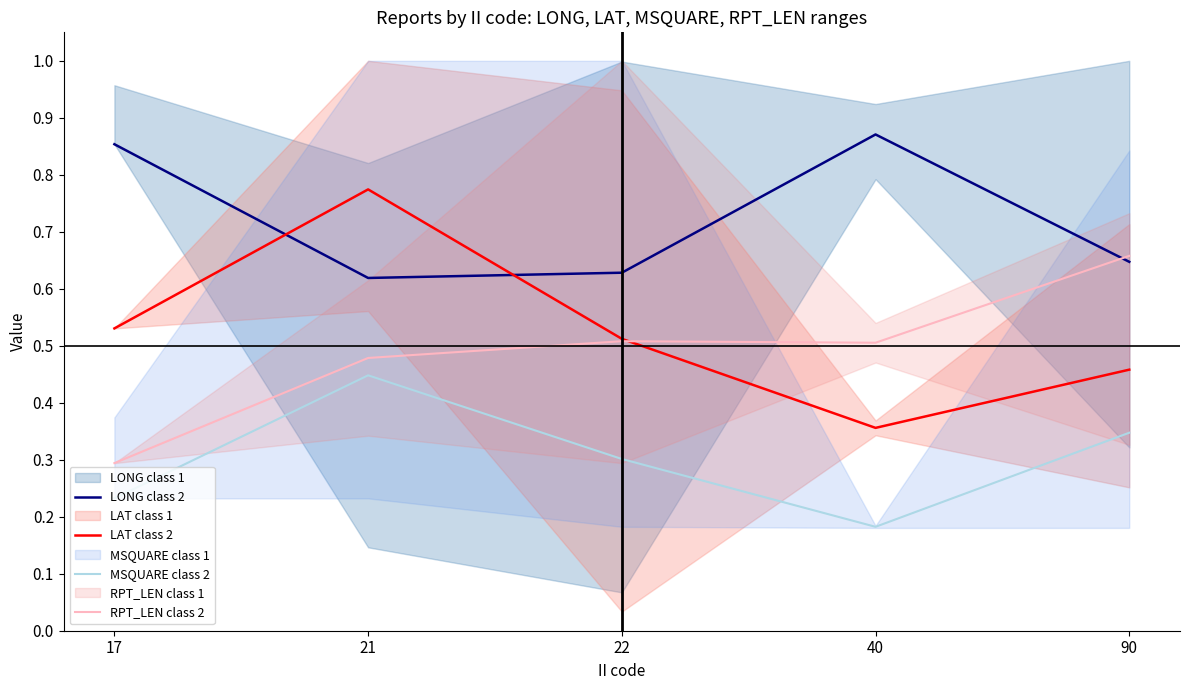

Reading right to left, extract all data points from this chart.

LONG class 2: 90=0.6	40=0.9	22=0.6	21=0.6	17=0.9
LAT class 2: 90=0.5	40=0.4	22=0.5	21=0.8	17=0.5
MSQUARE class 2: 90=0.3	40=0.2	22=0.3	21=0.4	17=0.2
RPT_LEN class 2: 90=0.7	40=0.5	22=0.5	21=0.5	17=0.3